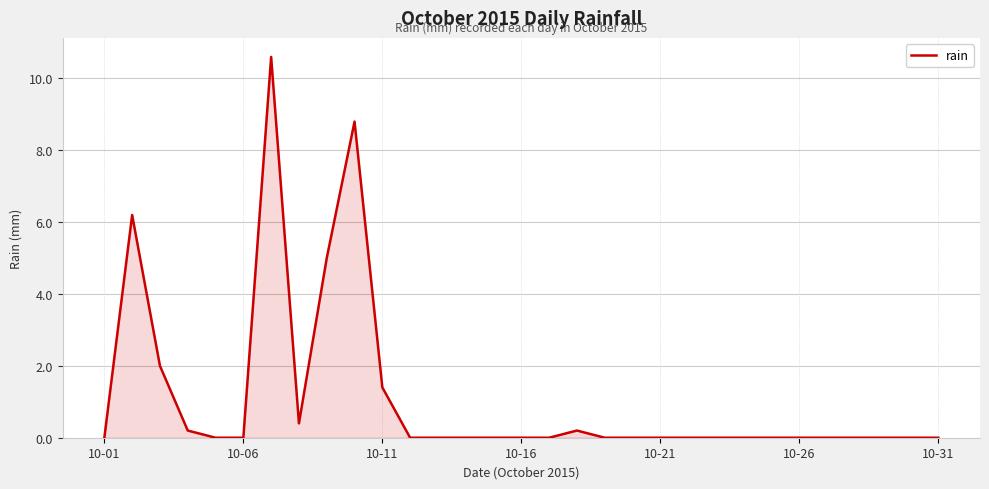

What is the difference between the maximum and minimum values?

10.6